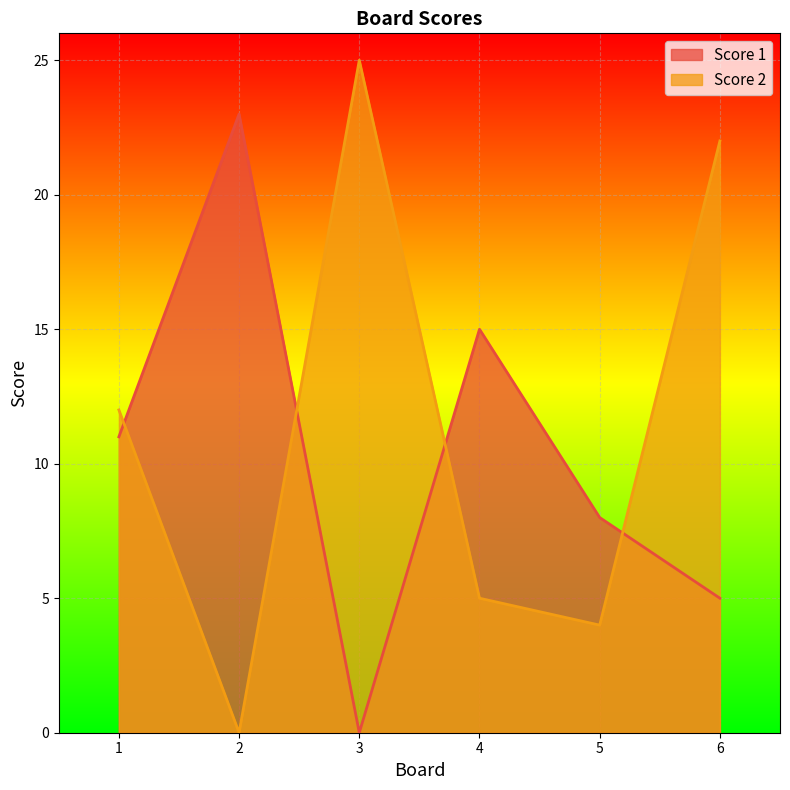

Reading left to right, transcribe all the data shown in this chart.

Score 1: 1=11	2=23	3=0	4=15	5=8	6=5
Score 2: 1=12	2=0	3=25	4=5	5=4	6=22